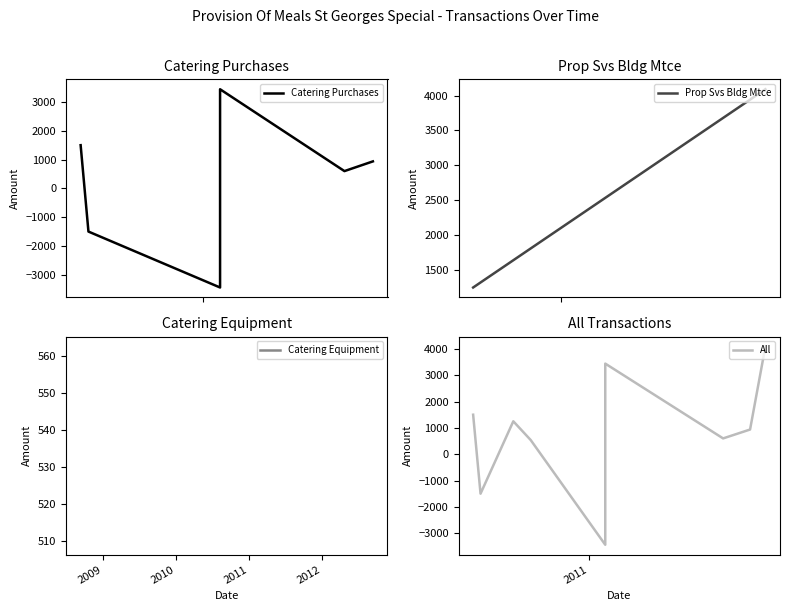

List the labels in order of value, smallest first.

2011-02-01, 2010-06-10, 2010-09-13, 2011-09-12, 2011-11-02, 2010-08-11, 2010-05-27, 2011-02-01, 2011-12-01